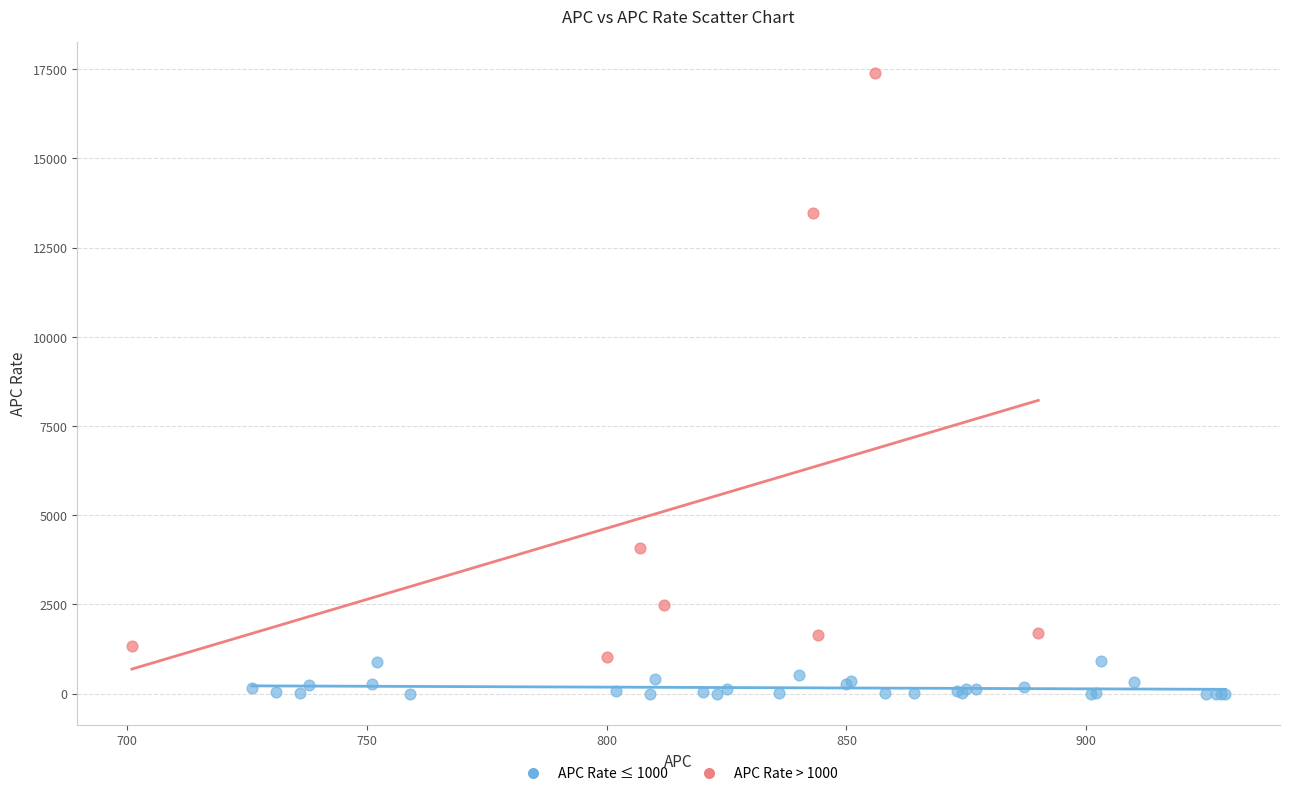

What are all the series names shown in the legend?

APC Rate ≤ 1000, APC Rate > 1000